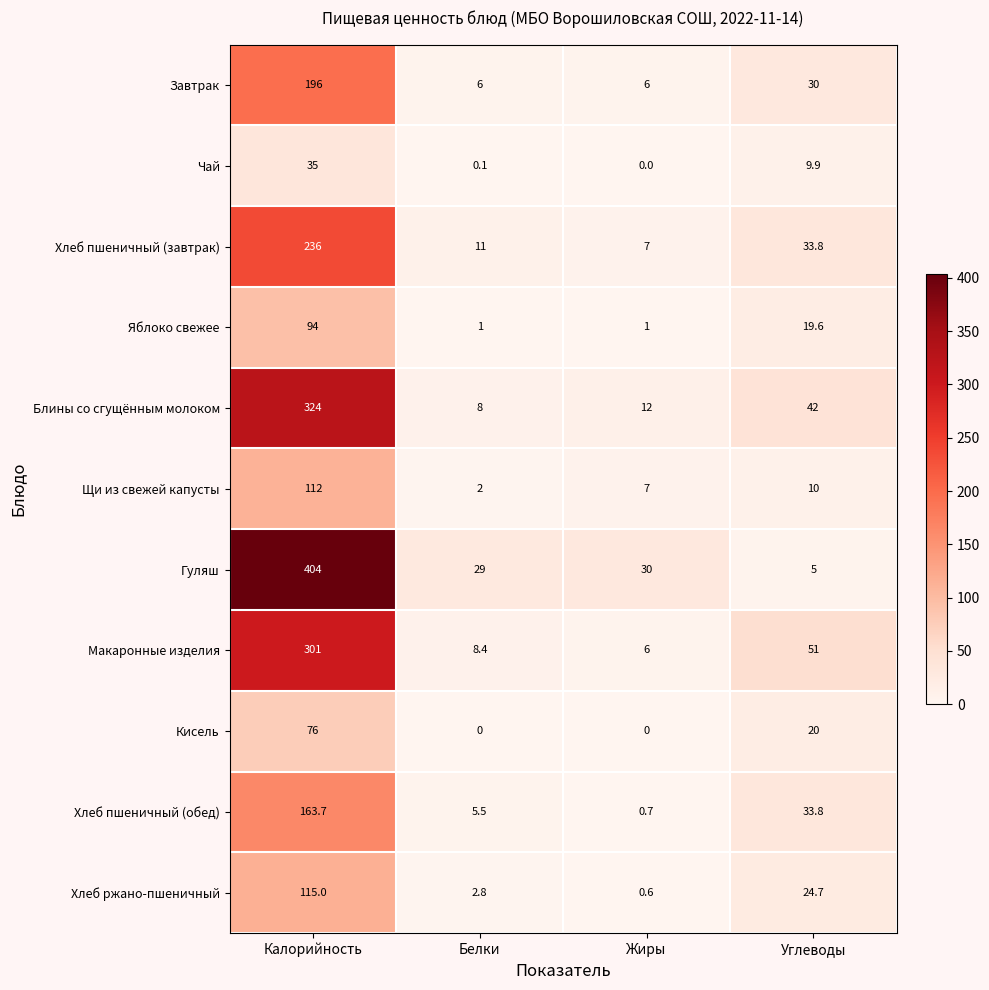

Which series has the largest total across all categories?

Гуляш